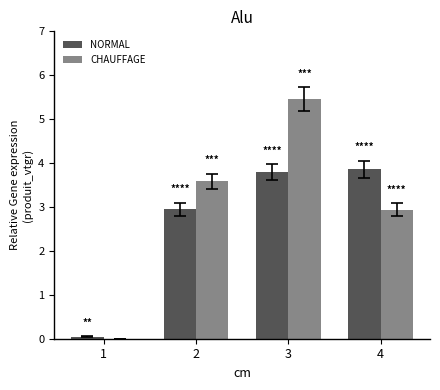

At which category does the chart reach its peak across all series?

3